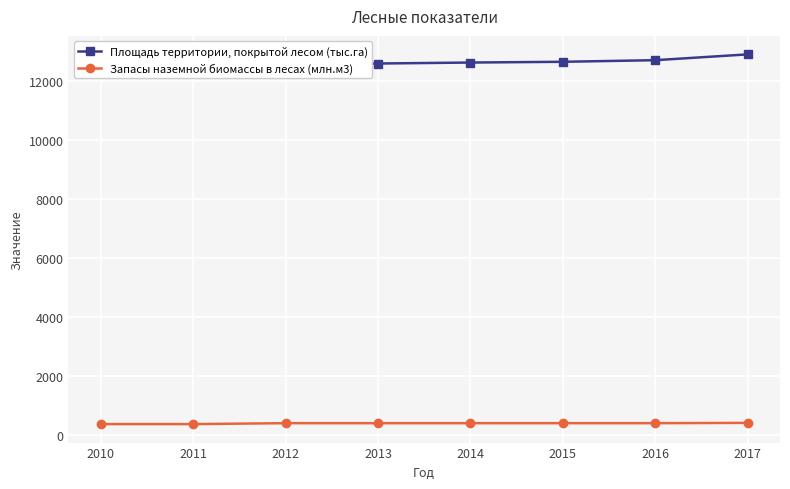

What are all the series names shown in the legend?

Площадь территории, покрытой лесом (тыс.га), Запасы наземной биомассы в лесах (млн.м3)